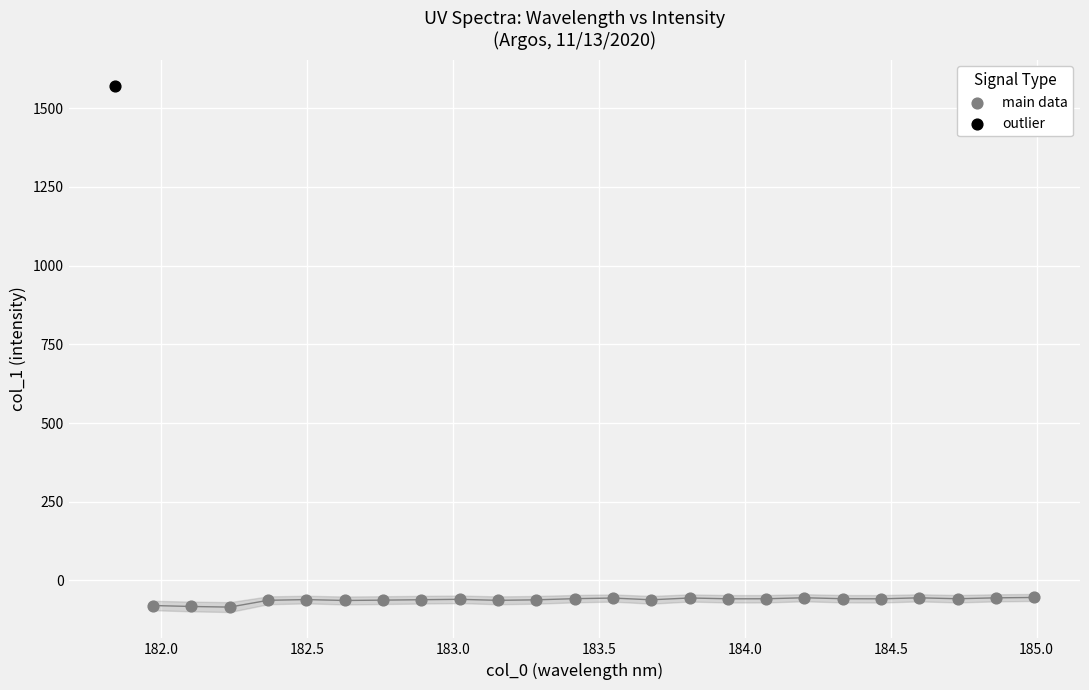

What are all the series names shown in the legend?

main data, outlier